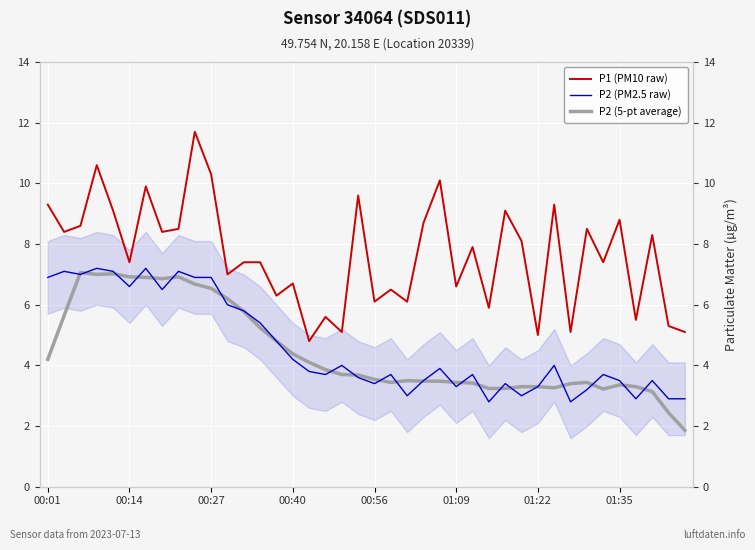

What is the value of the P2 (PM2.5 raw) point at the 34th from the left?

3.2